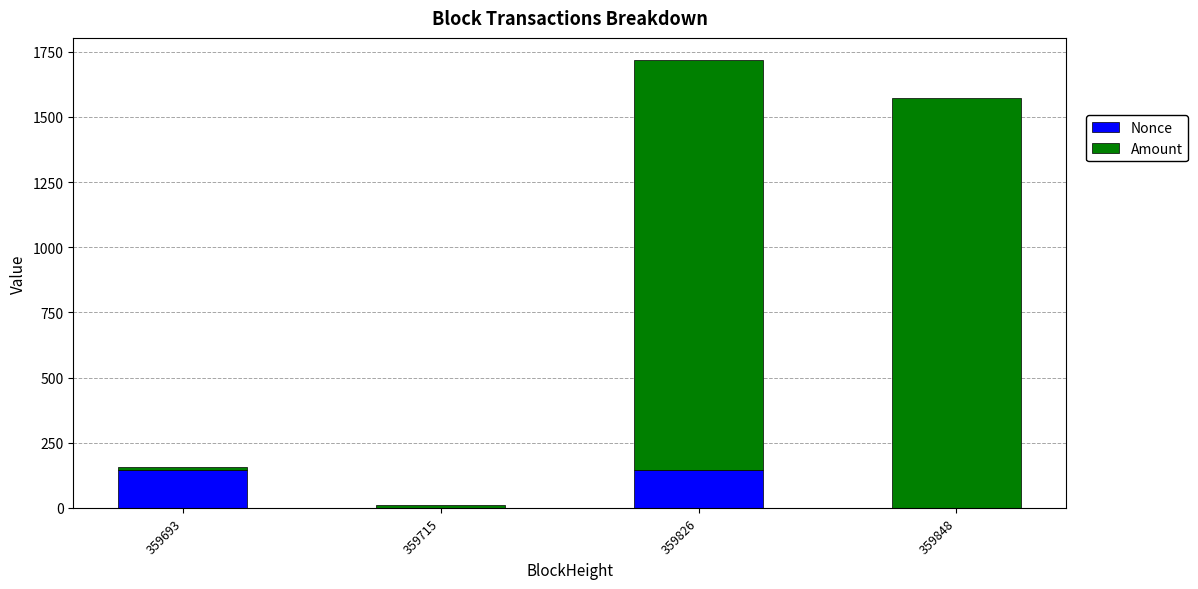

At which category is the sum across all series the highest?

359826